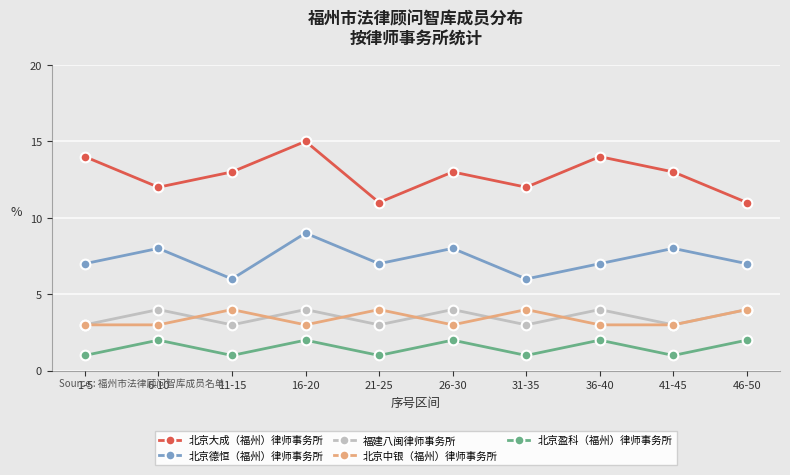

How many interior local peaks does the 北京德恒（福州）律师事务所 series have?

4